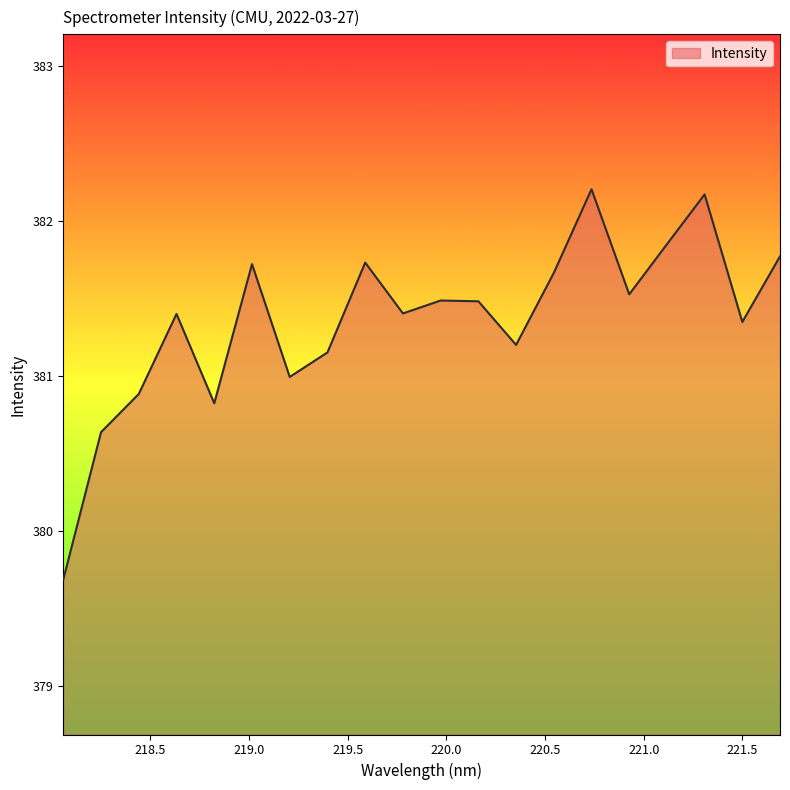

What is the greatest value displayed?

382.2